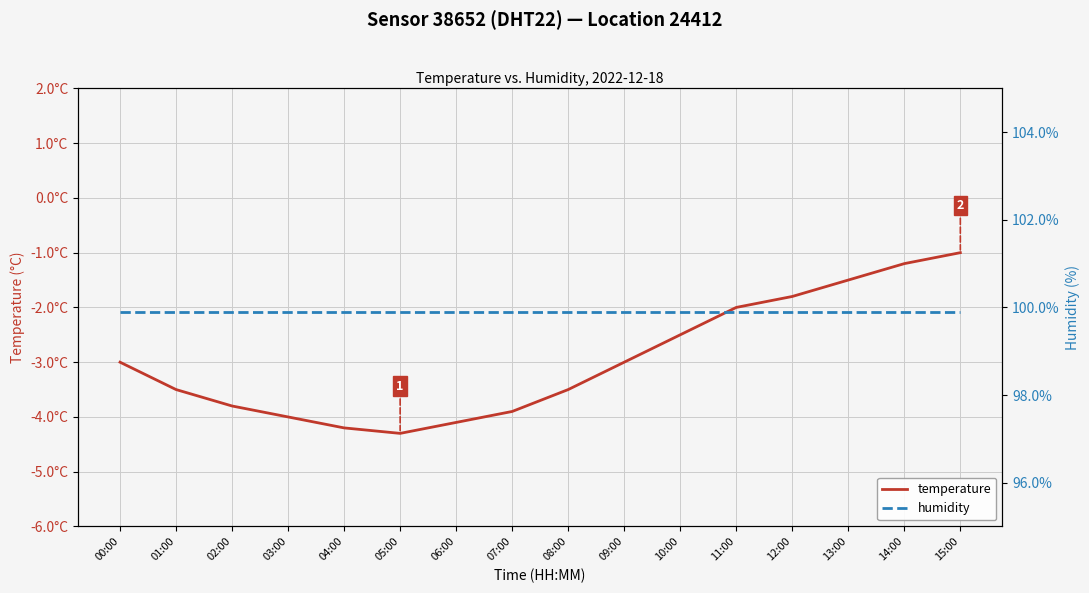

What is the label of the 10th point from the right?

06:00